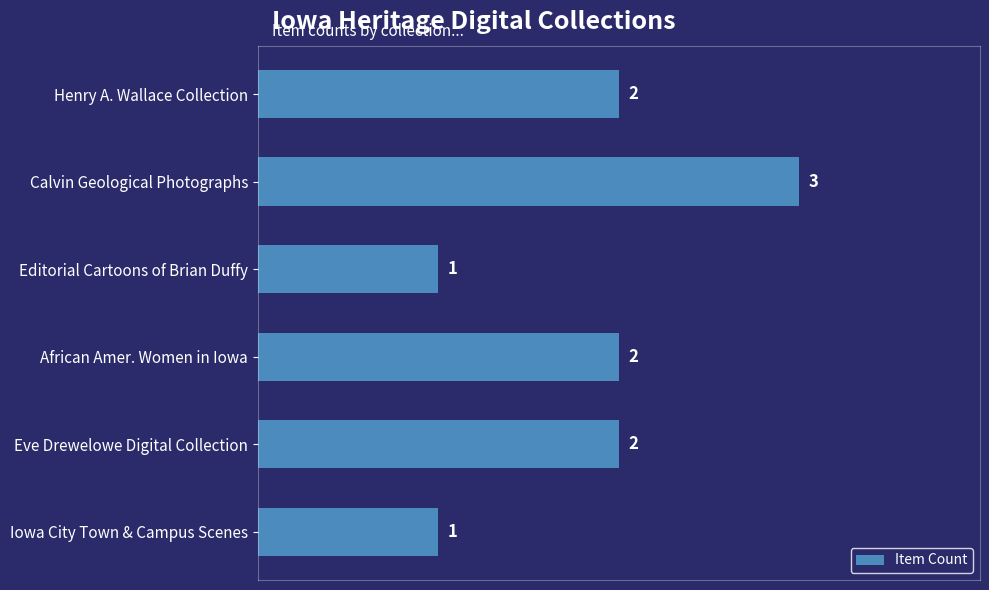

What is the smallest value displayed?

1